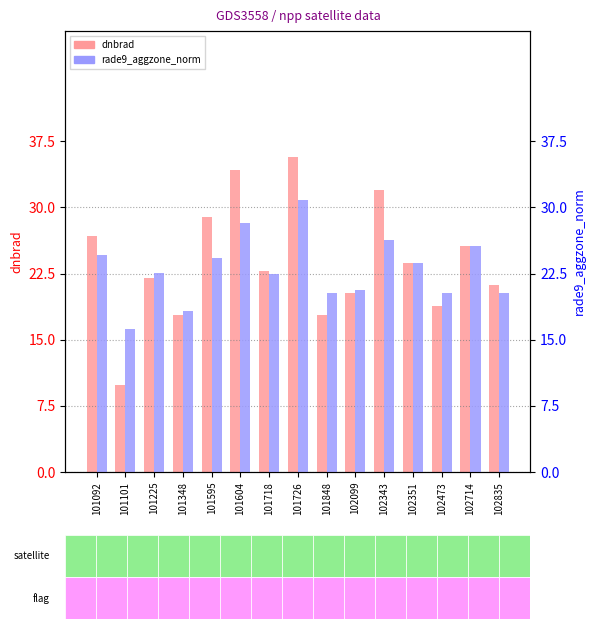

Where does the dnbrad series first go above 22?

101092